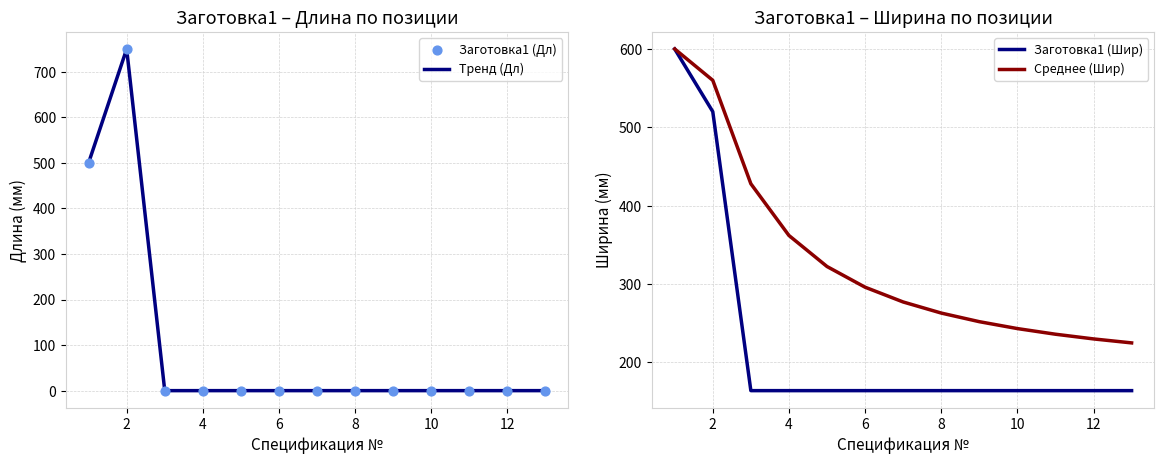

Which series has the largest total across all categories?

Среднее (Шир)